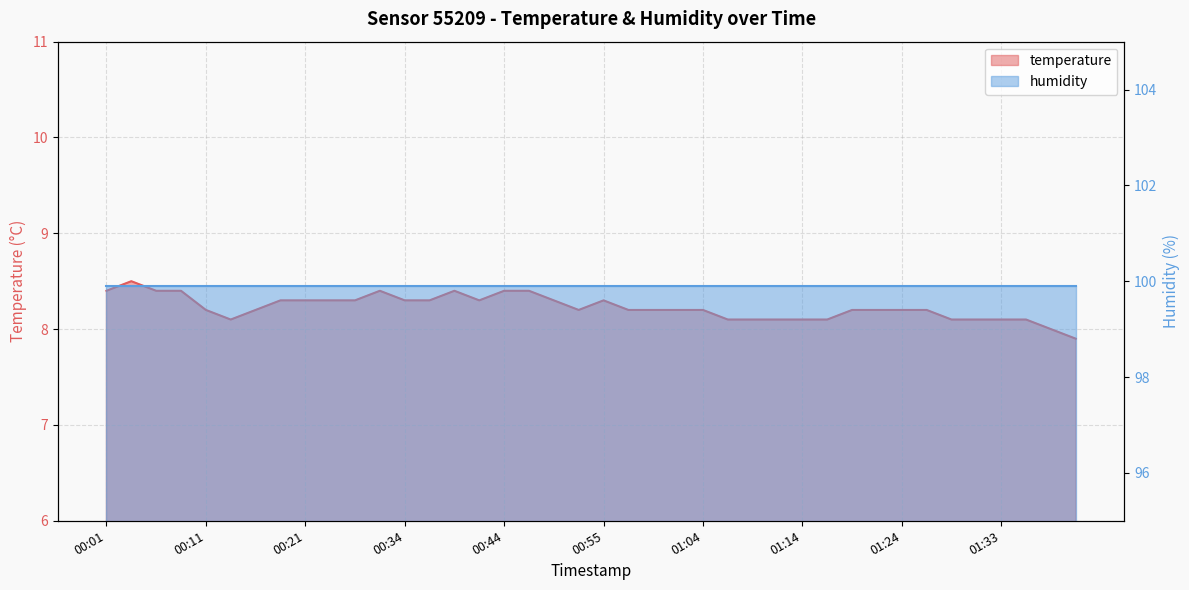

How many values exceed 8?

38